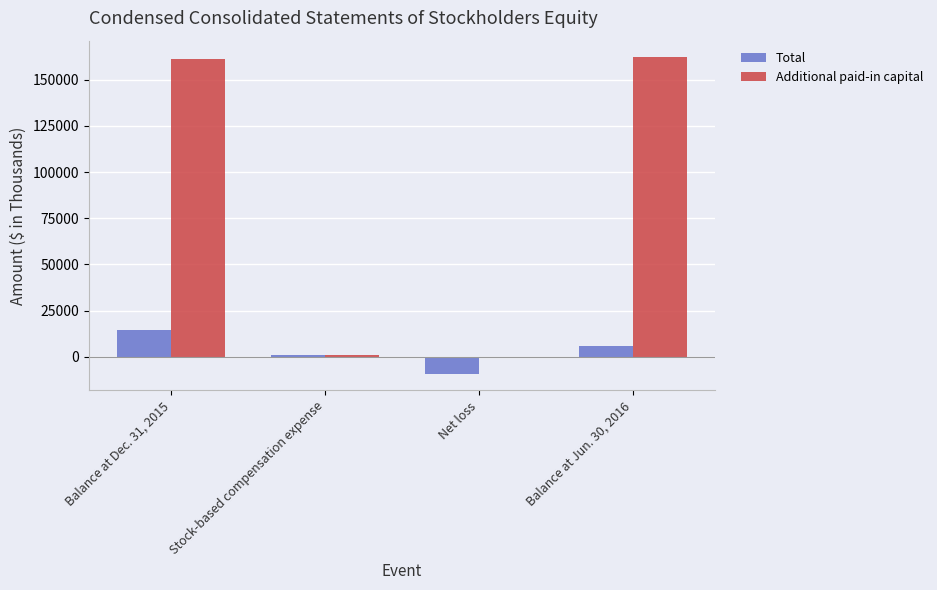

Is it true that Total equals 1125 at Stock-based compensation expense?

True